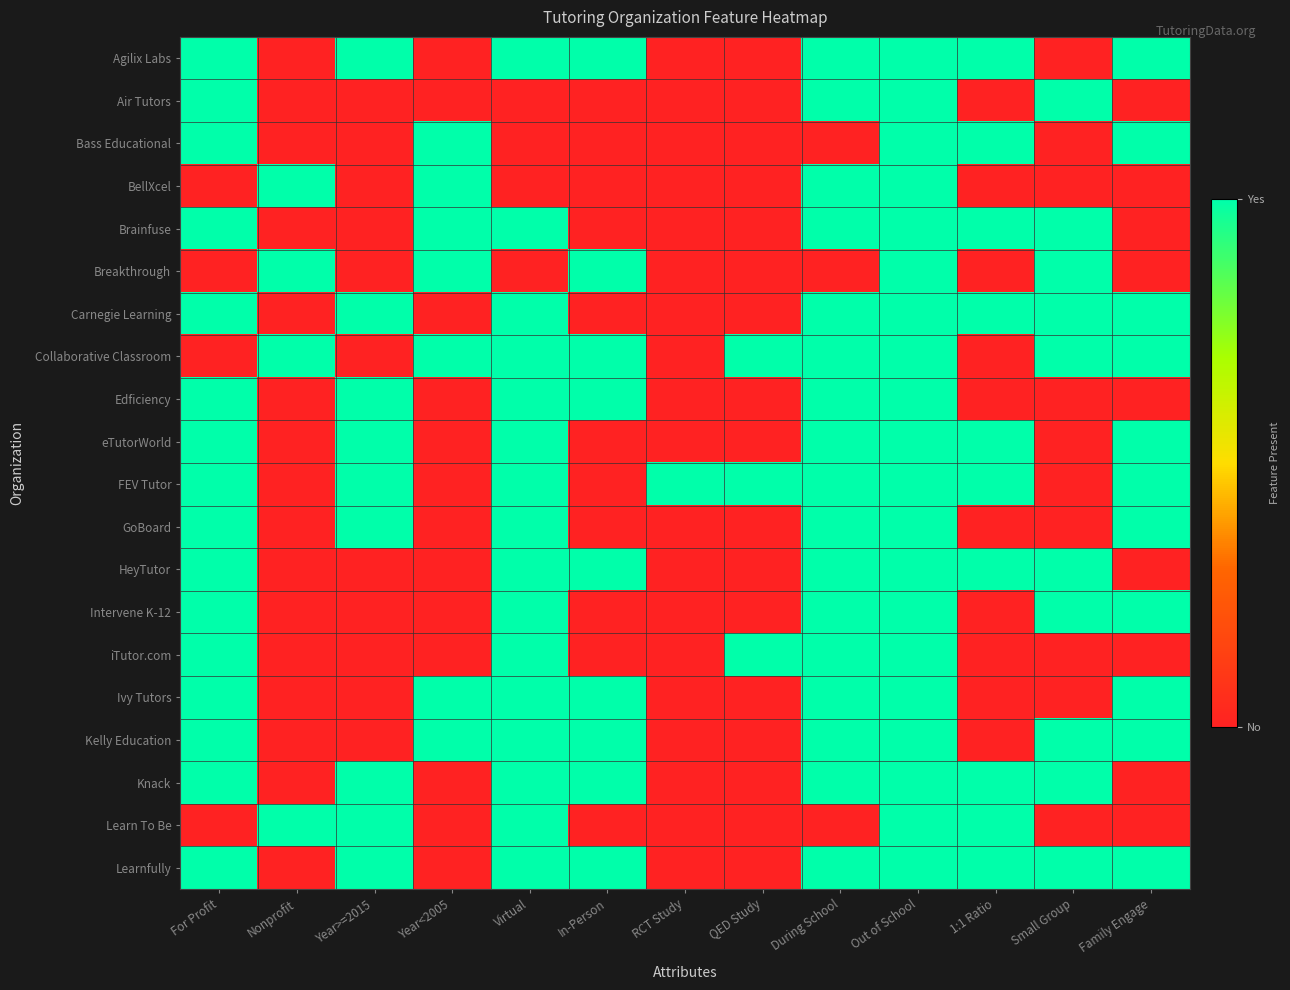

What is the total value across all series at Virtual?

16